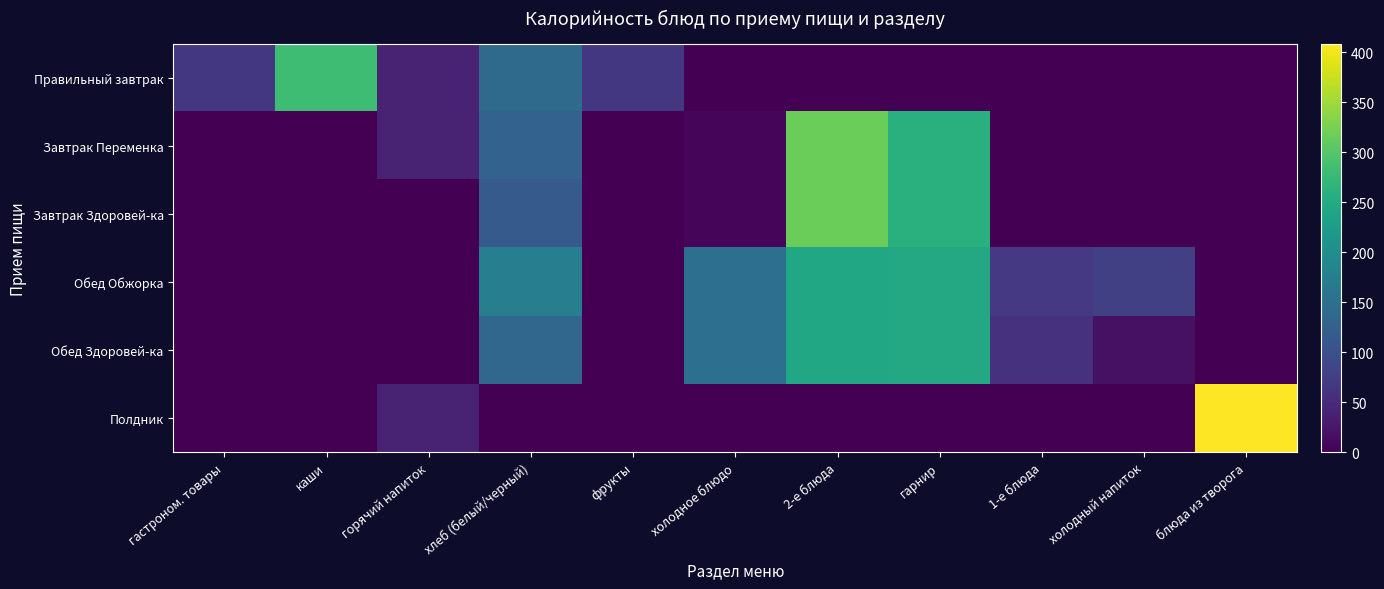

Count the number of data series in this chart.

6